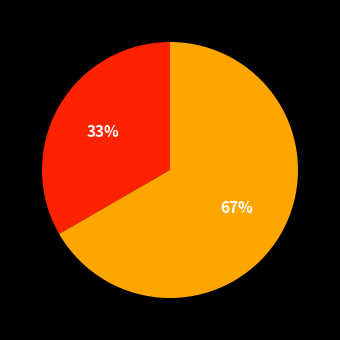

Is there any slice that represents more than half of the pie?

Yes